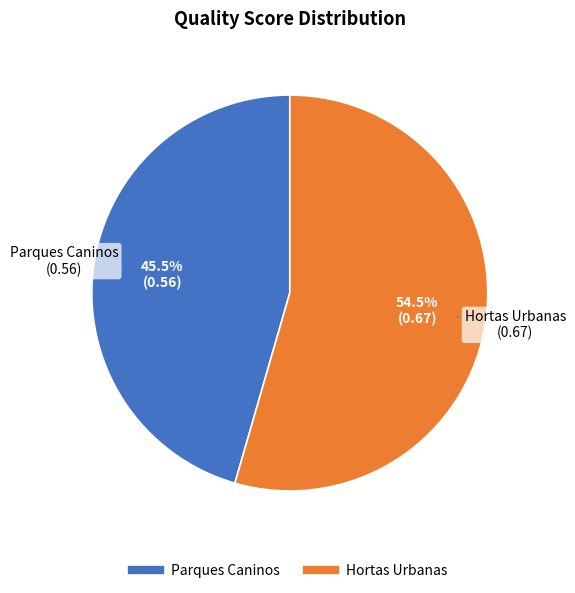

Is it true that Hortas Urbanas is 60% of the pie?

False